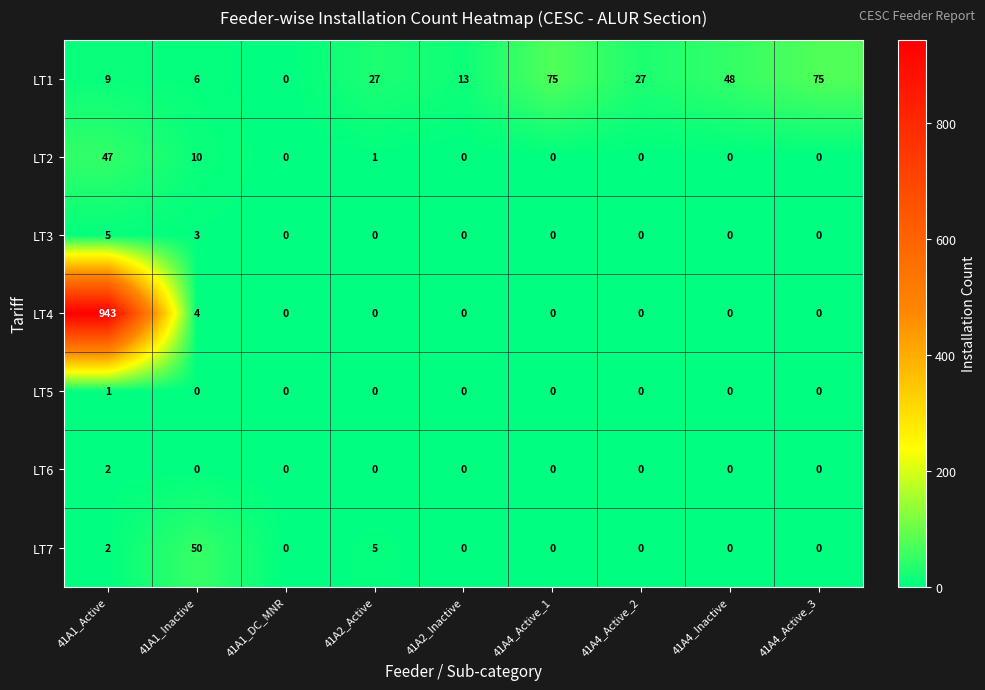

Which series has the widest spread of values?

LT4